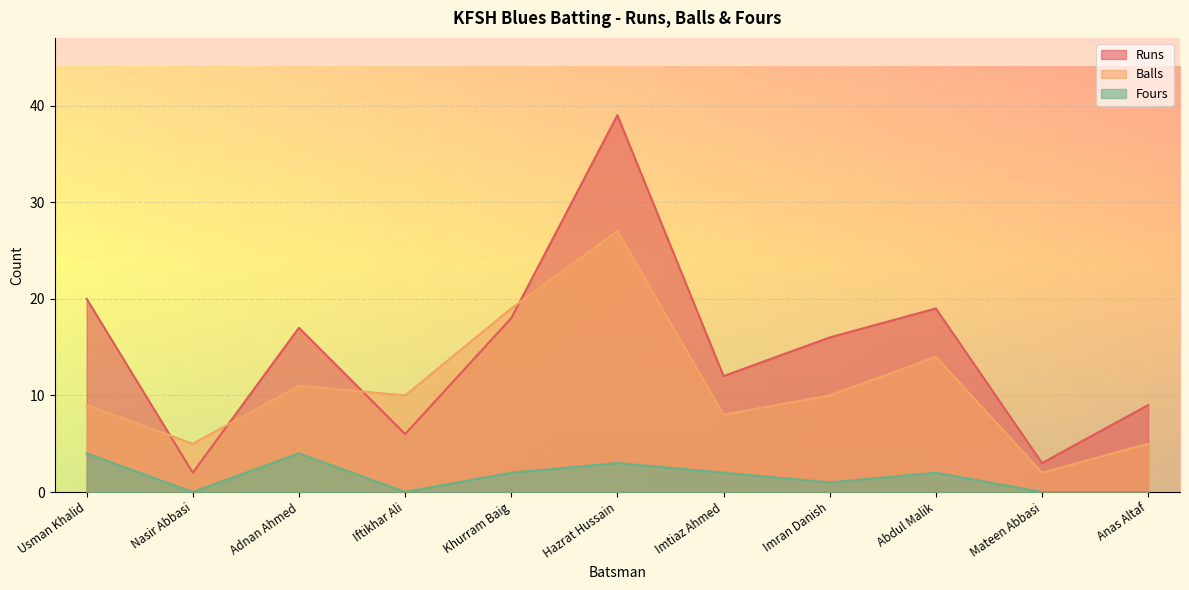

How many series are shown in this chart?

3